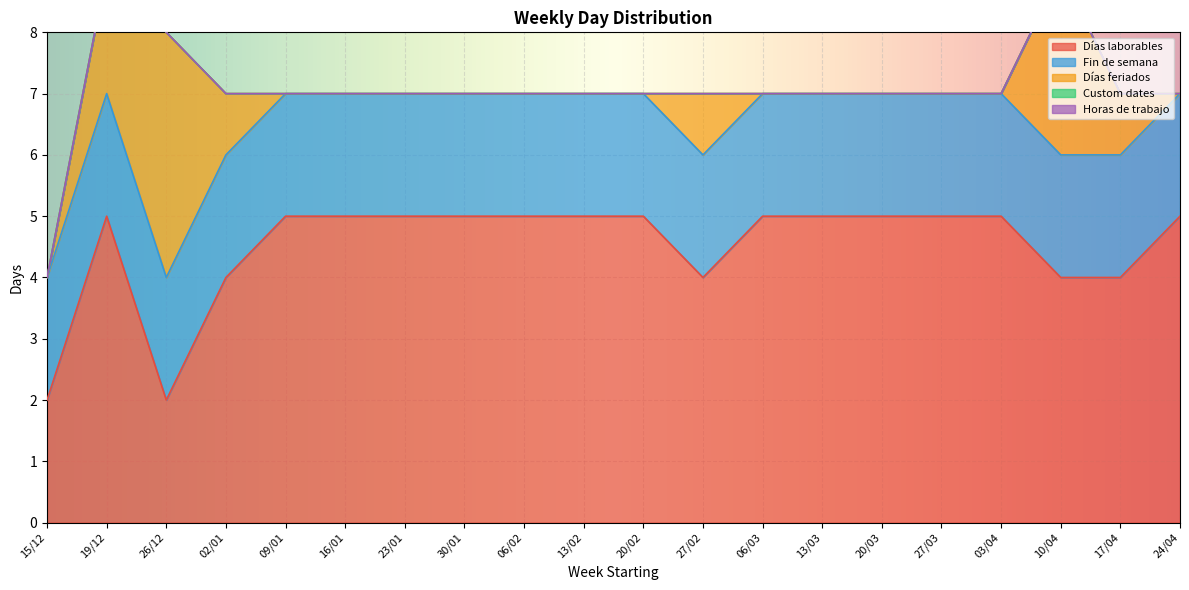

What is the lowest value of the Días laborables series?

2